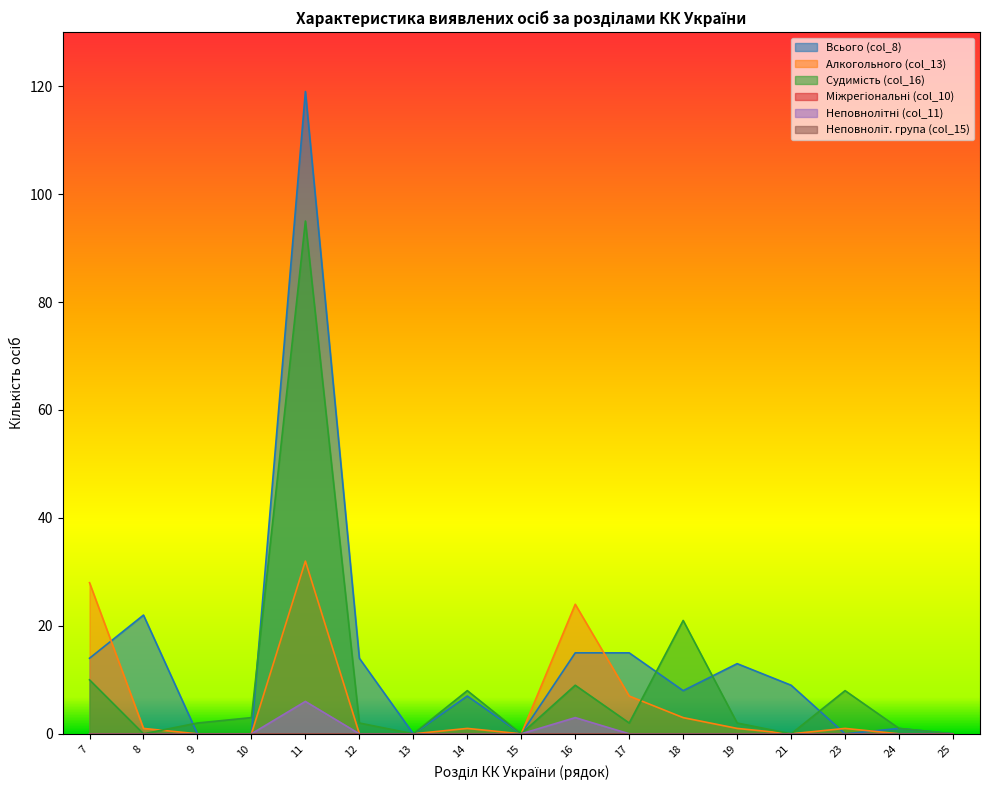

Reading left to right, extract all data points from this chart.

Всього (col_8): 7=14	8=22	9=0	10=0	11=119	12=14	13=0	14=7	15=0	16=15	17=15	18=8	19=13	21=9	23=0	24=1	25=0
Алкогольного (col_13): 7=28	8=1	9=0	10=0	11=32	12=0	13=0	14=1	15=0	16=24	17=7	18=3	19=1	21=0	23=1	24=0	25=0
Судимість (col_16): 7=10	8=0	9=2	10=3	11=95	12=2	13=0	14=8	15=0	16=9	17=2	18=21	19=2	21=0	23=8	24=1	25=0
Неповнолітні (col_11): 7=0	8=0	9=0	10=0	11=6	12=0	13=0	14=0	15=0	16=3	17=0	18=0	19=0	21=0	23=0	24=0	25=0